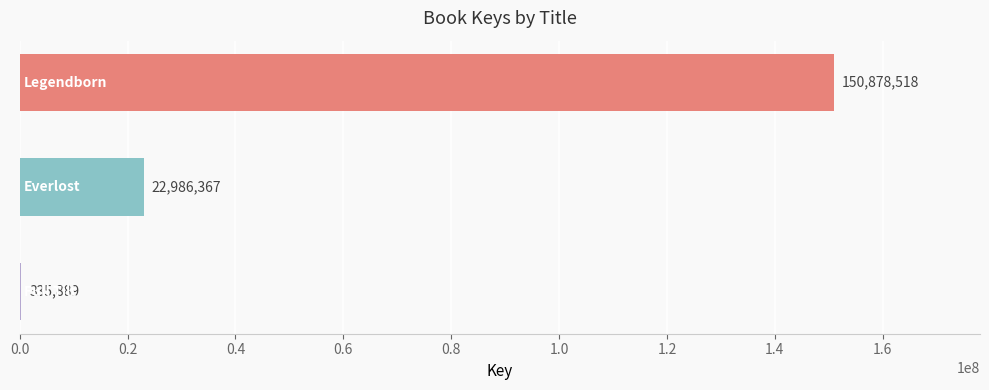

What is the sum of all values?

174200774